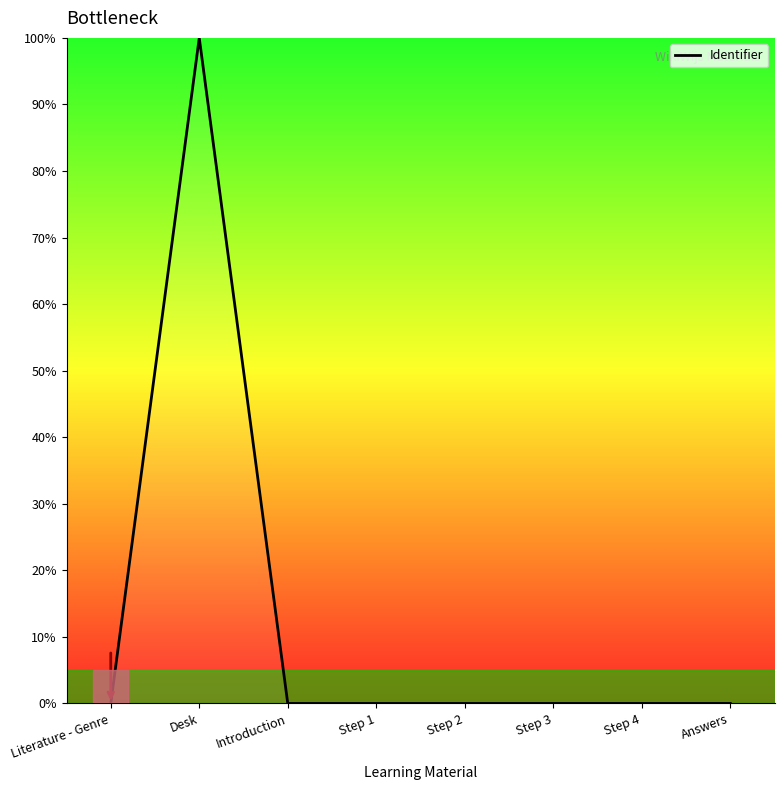

What is the sum of the values at Literature - Genre and Desk?

100.0